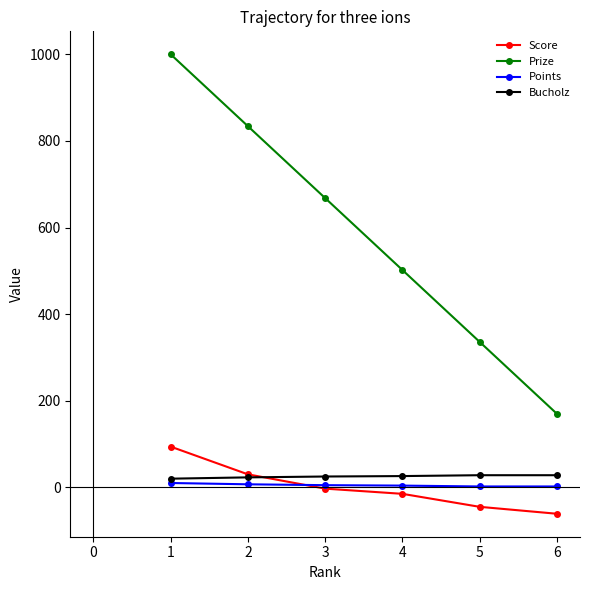

What is the minimum value shown in the chart?

-61